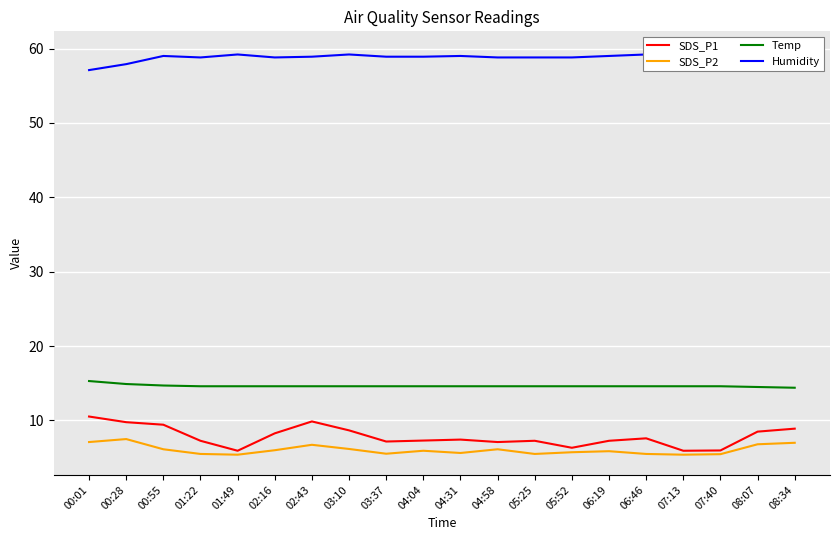

Rank the series at 08:34 from highest to lowest value.

Humidity, Temp, SDS_P1, SDS_P2